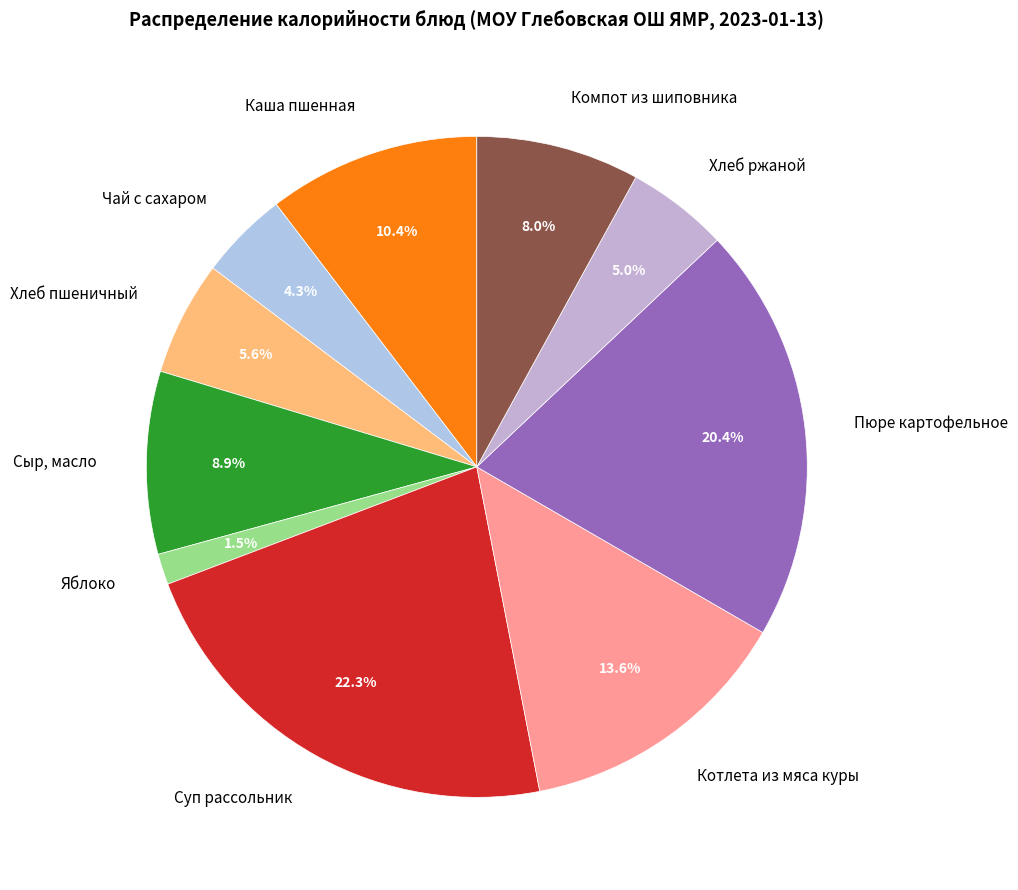

Between Яблоко and Хлеб ржаной, which is larger?

Хлеб ржаной